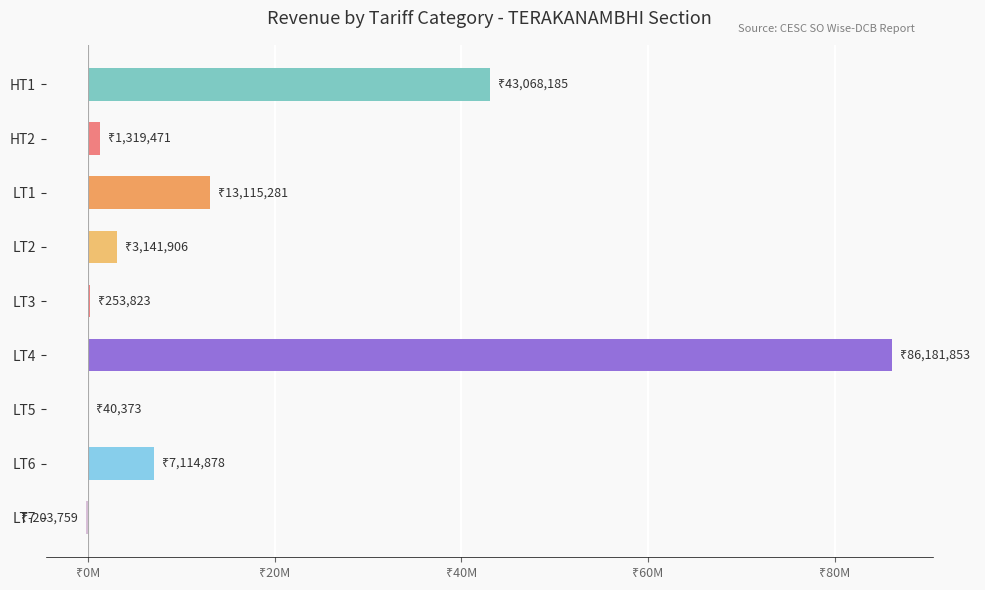

Where is the data nearest to the value 42989047?

HT1